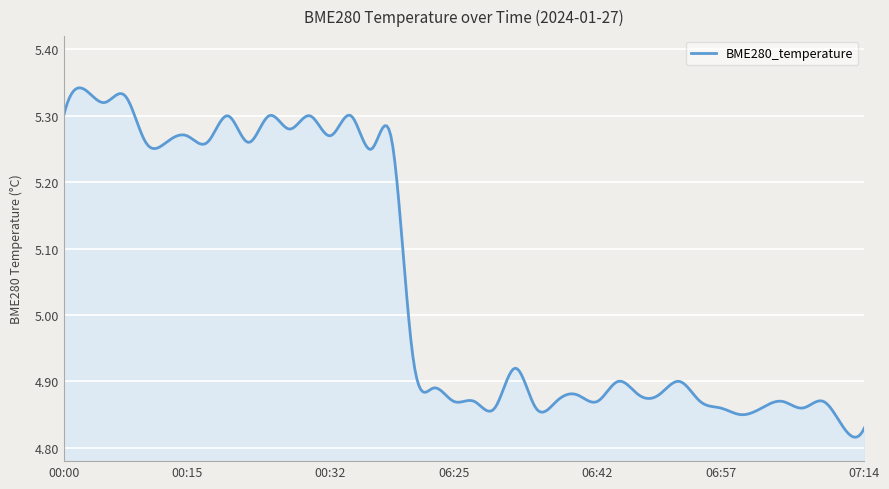

What is the difference between the maximum and minimum values?

0.5